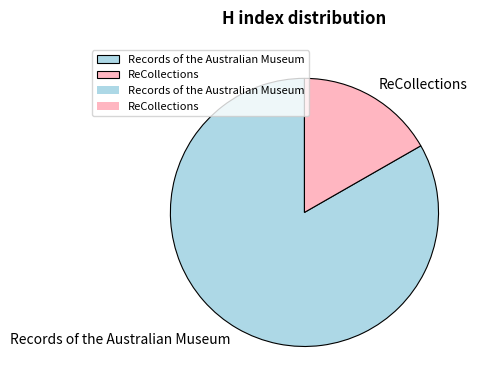

Which category has the smallest portion of the pie?

ReCollections